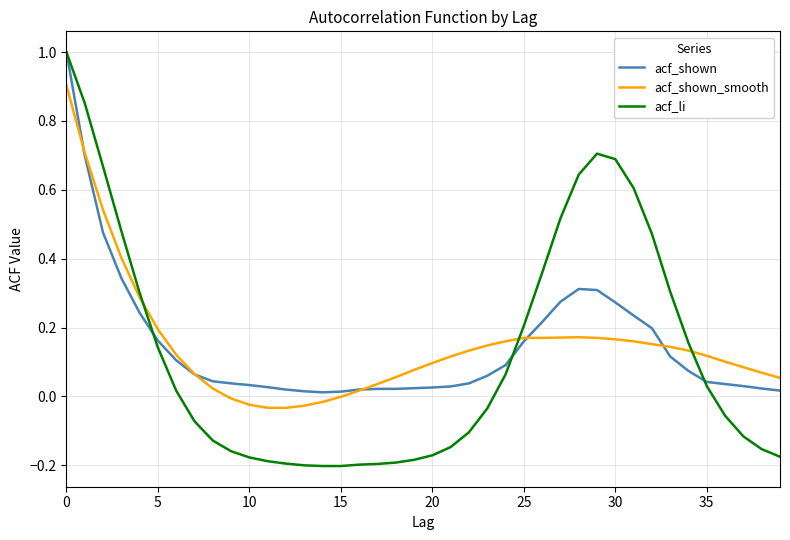

Which series has the largest range (max minus min)?

acf_li